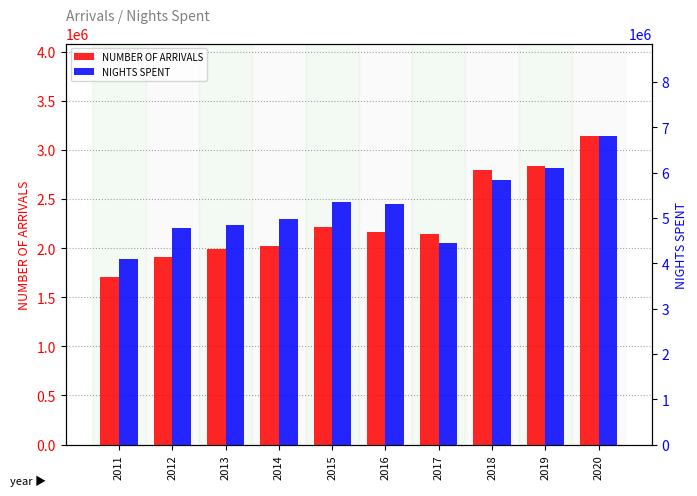

What is the spread (max minus min) of values at 2016?

3145791